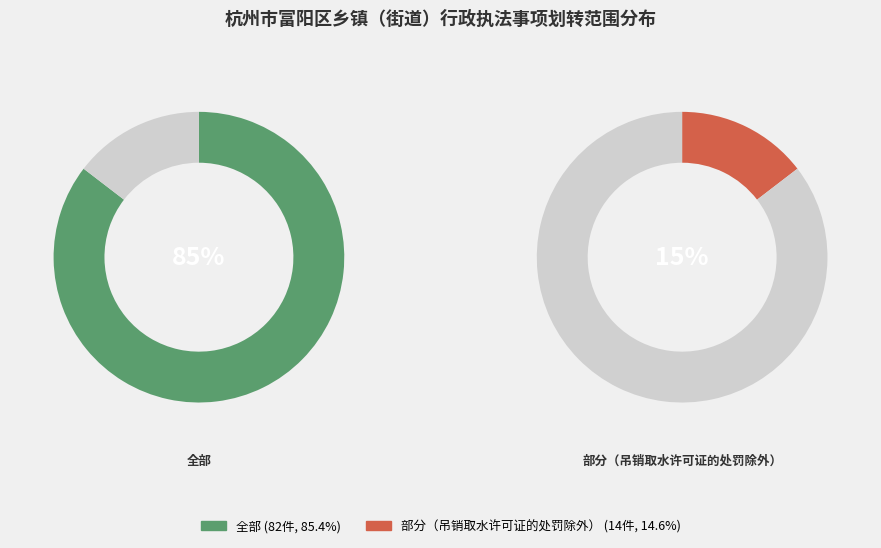

What is the largest slice in the pie chart?

全部